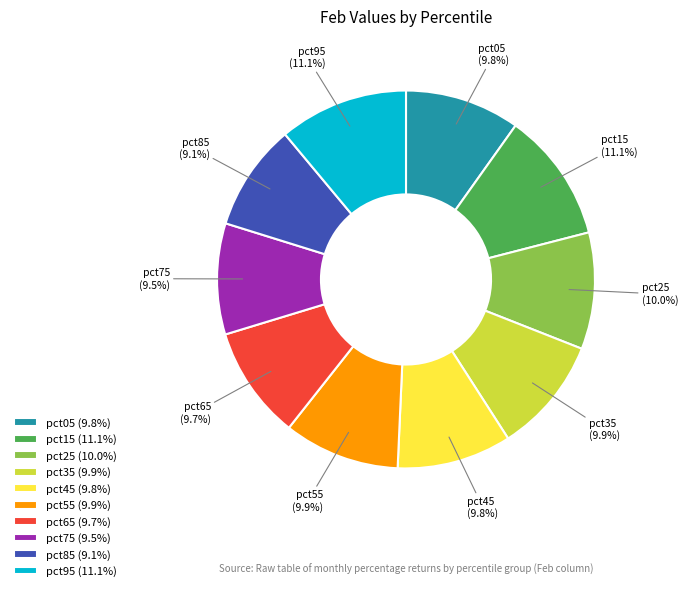

Count the number of slices in the pie.

10